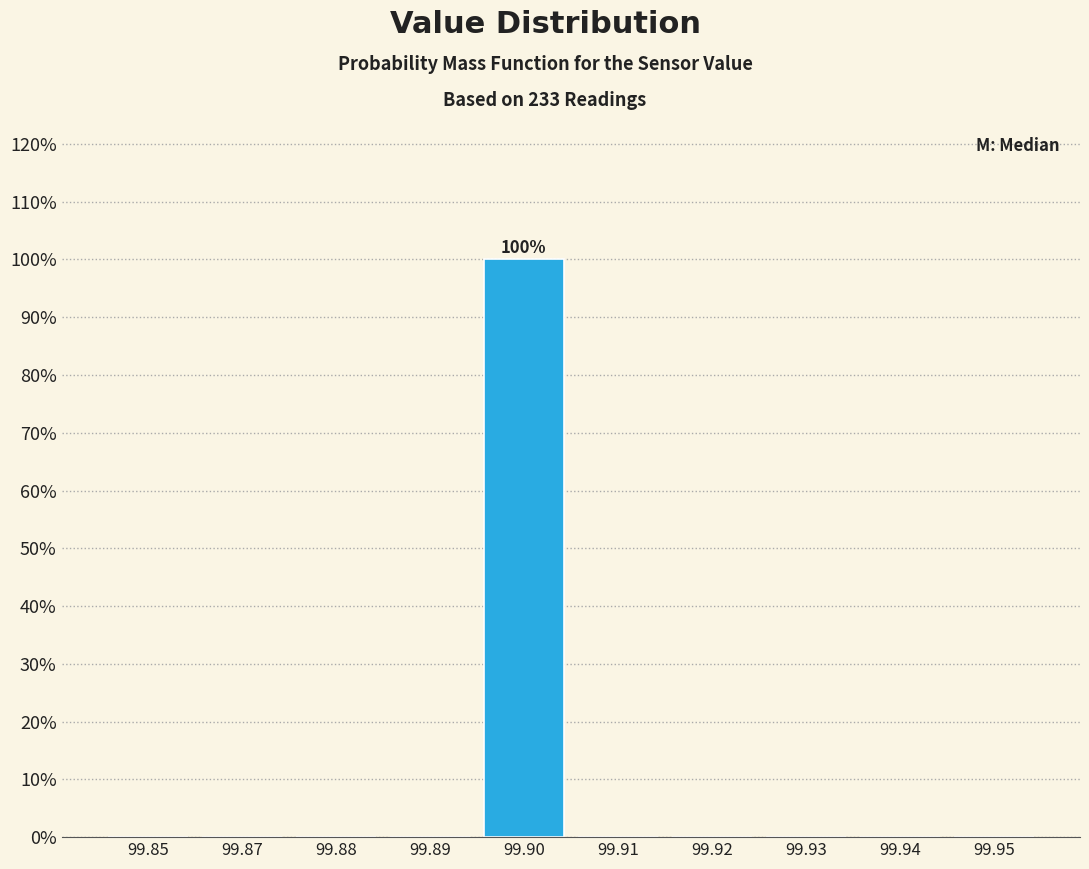

Reading left to right, extract all data points from this chart.

99.85=0	99.87=0	99.88=0	99.89=0	99.90=100	99.91=0	99.92=0	99.93=0	99.94=0	99.95=0